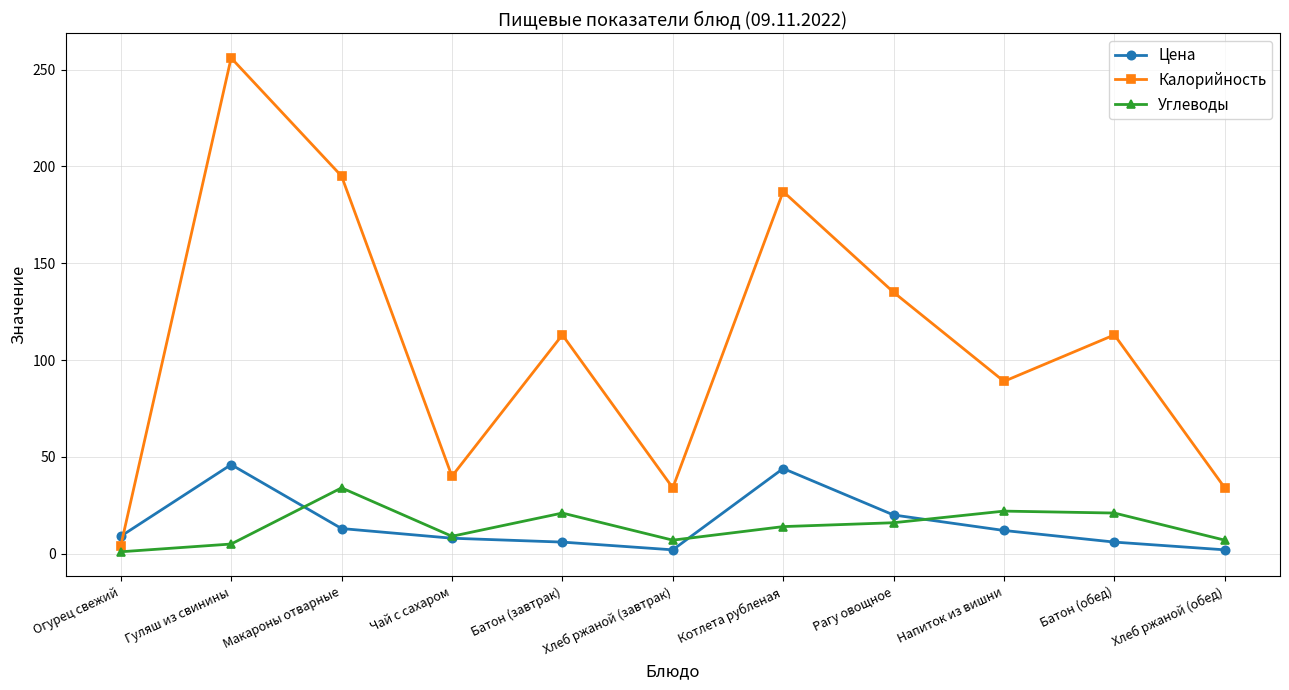

After their last crossing, which series has the higher values: Цена or Углеводы?

Углеводы